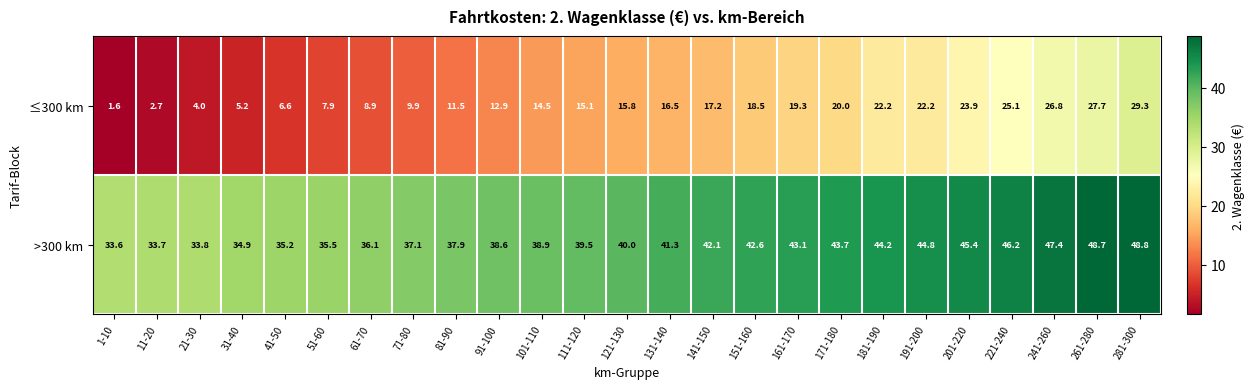

What is the greatest value displayed?

48.8